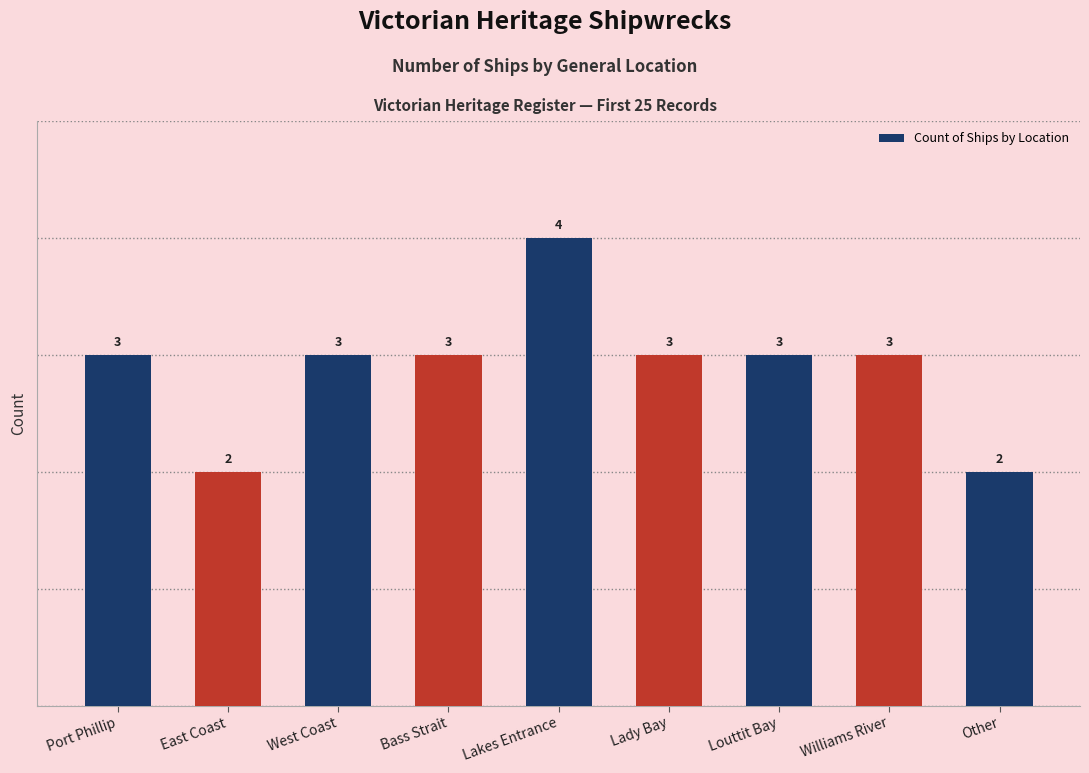

What is the label of the 8th bar from the left?

Williams River